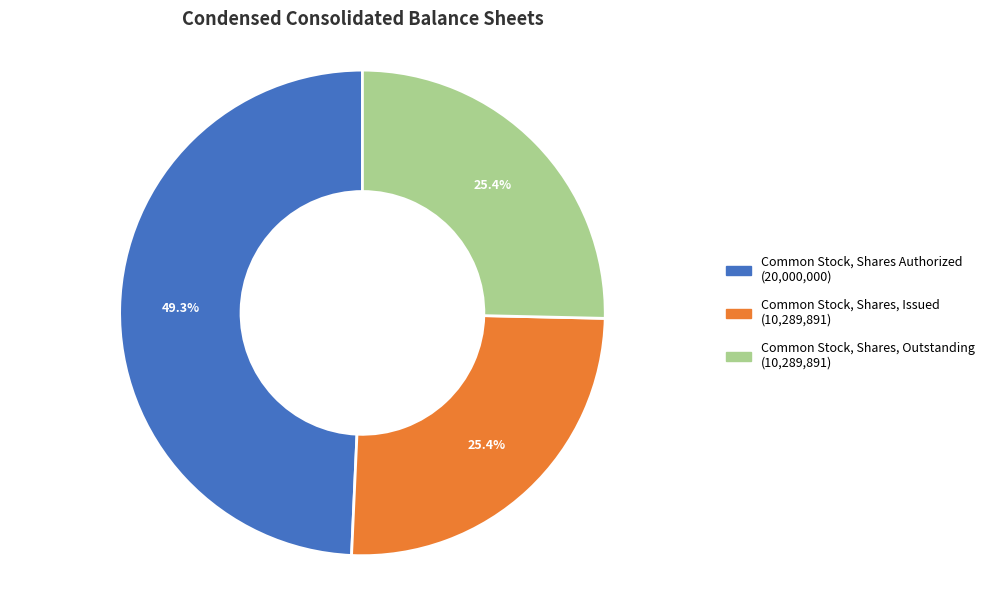

What percentage is NOT represented by Common Stock, Shares Authorized?

50.7%